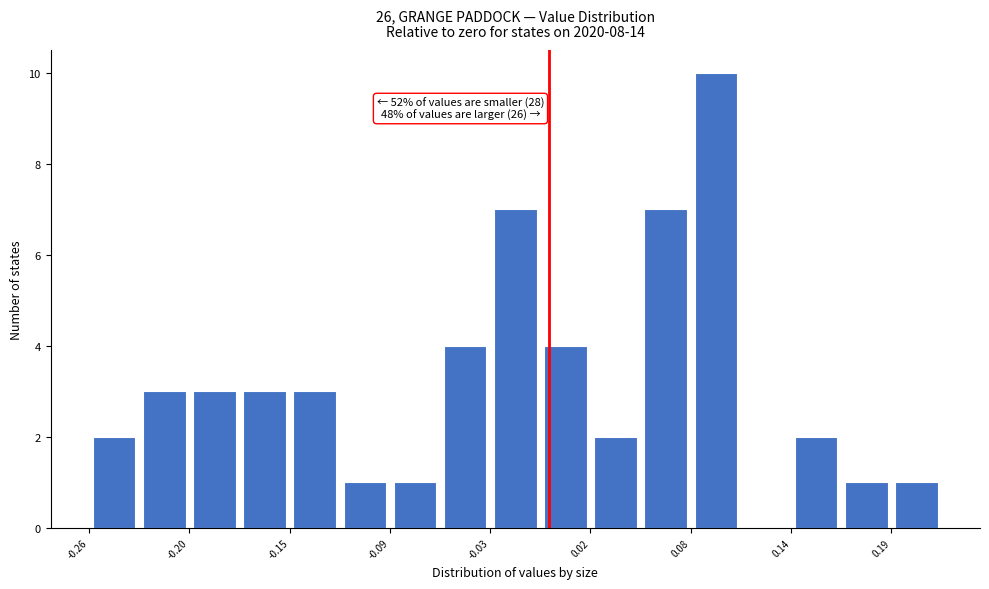

Read against the x-axis, roughly where is the centre of the tallest bar?

0.09